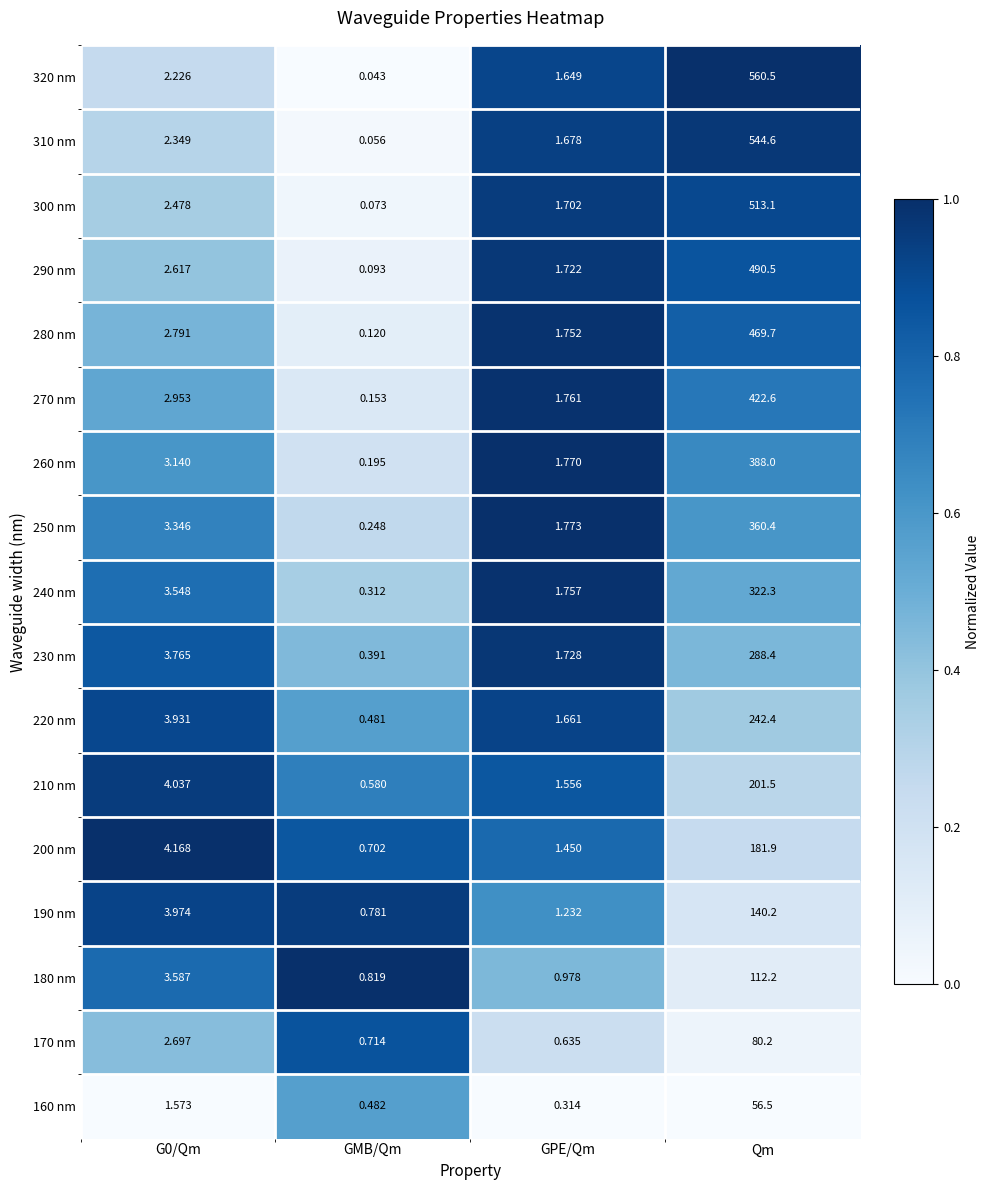

At which category is the sum across all series the highest?

Qm